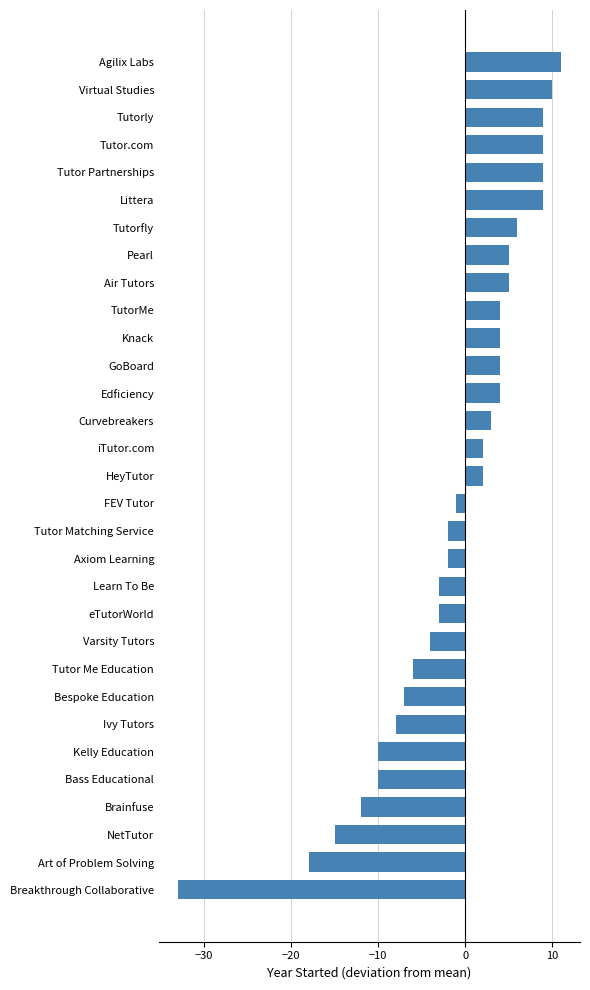

What is the difference between the second highest and second lowest values?

28